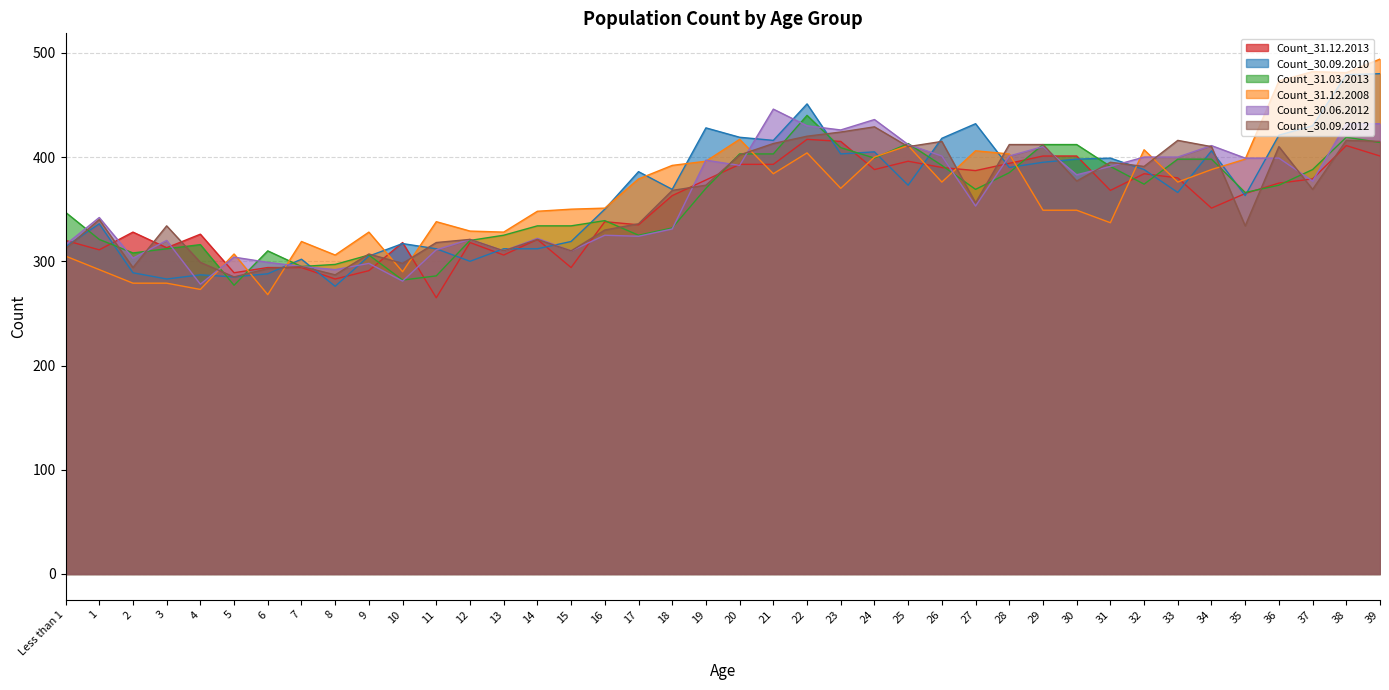

How many values in the Count_30.09.2012 series exceed 368?

19